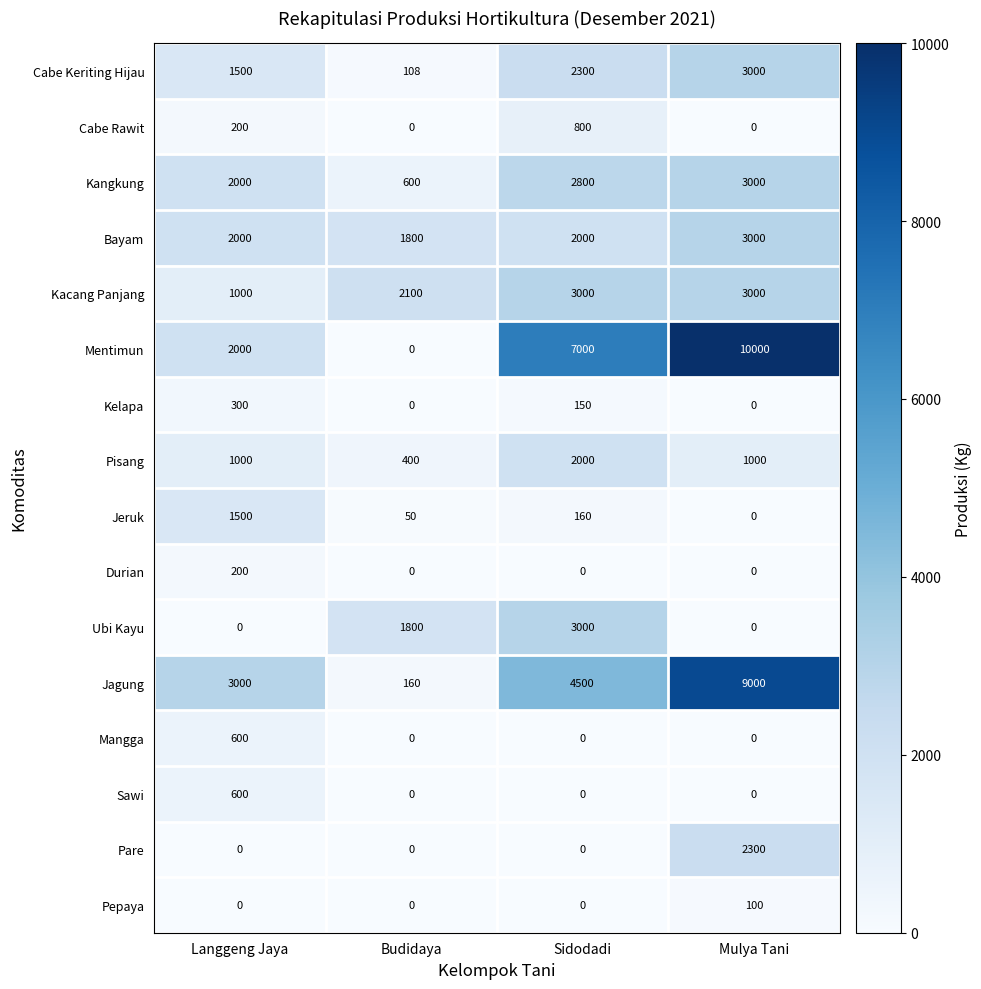

Is the value of Durian at Budidaya greater than the value of Kacang Panjang at Budidaya?

No